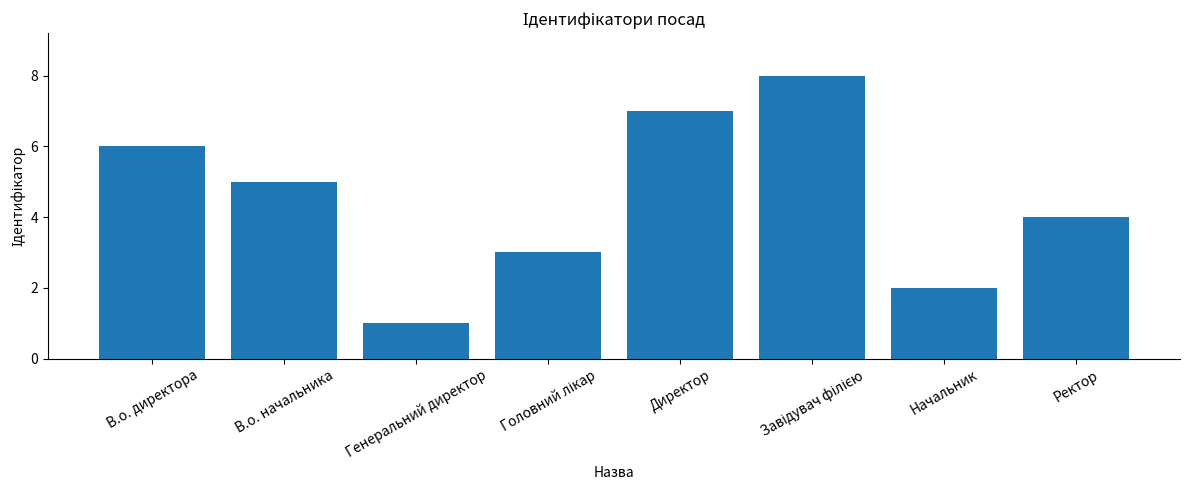

True or false: the data shows 1 at Генеральний директор.

True